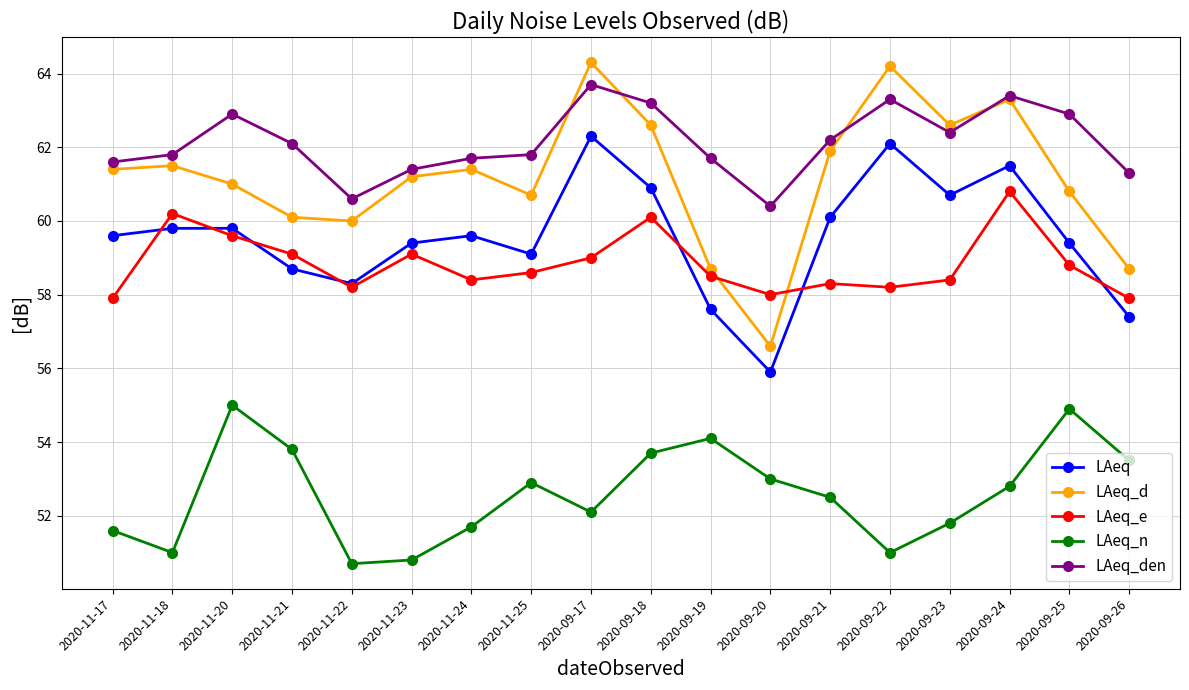

True or false: LAeq and LAeq_n intersect in this chart.

False